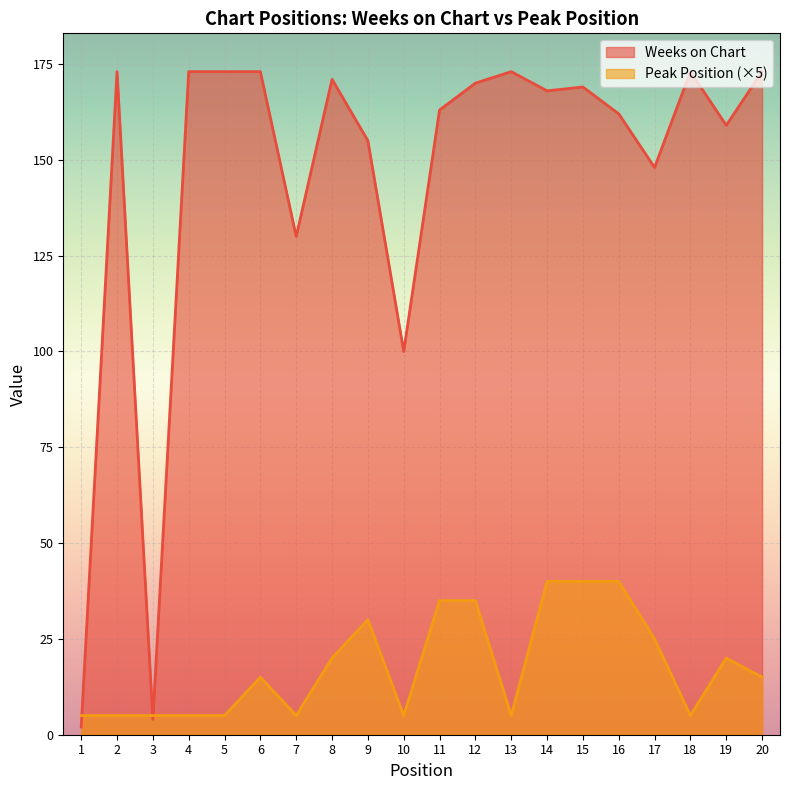

What is the sum of all Weeks on Chart values?

2912